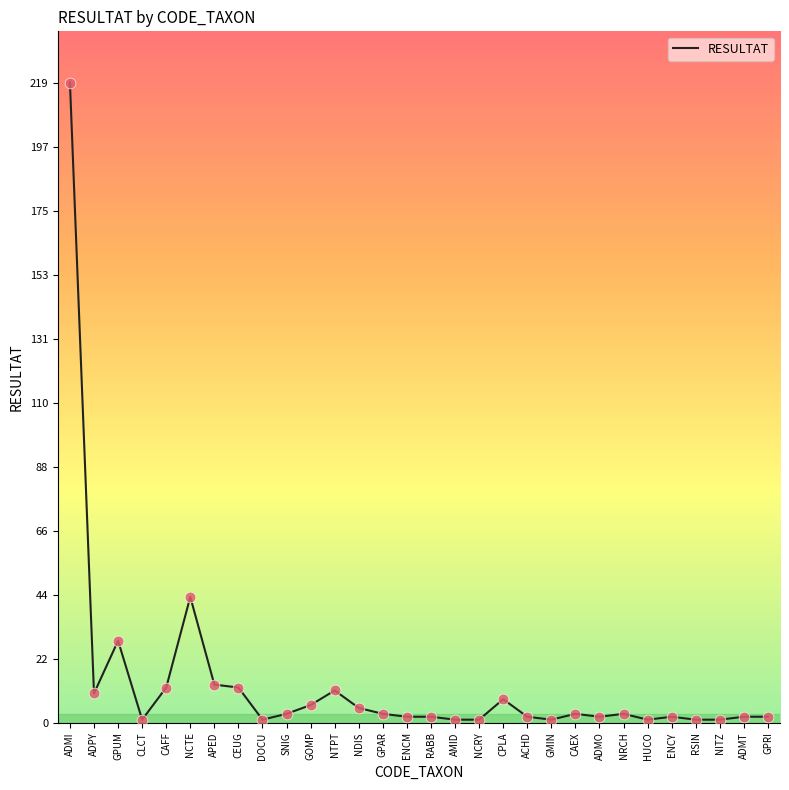

Between NCTE and GPRI, which is larger?

NCTE